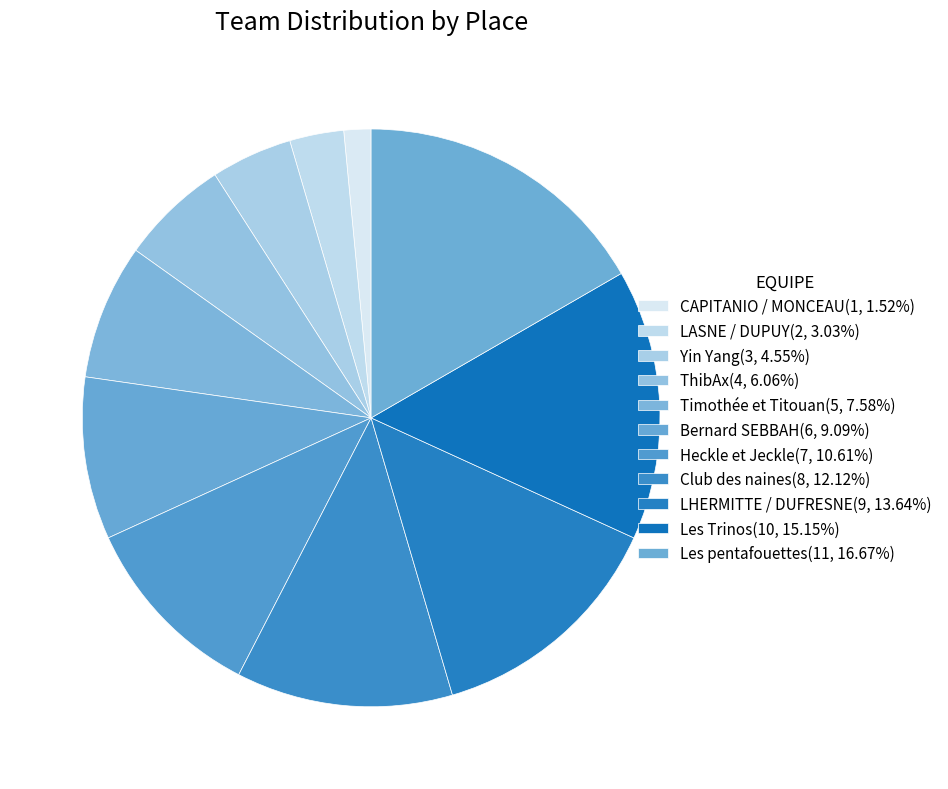

Combined, what portion of the pie is CAPITANIO / MONCEAU and Timothée et Titouan?

9.1%